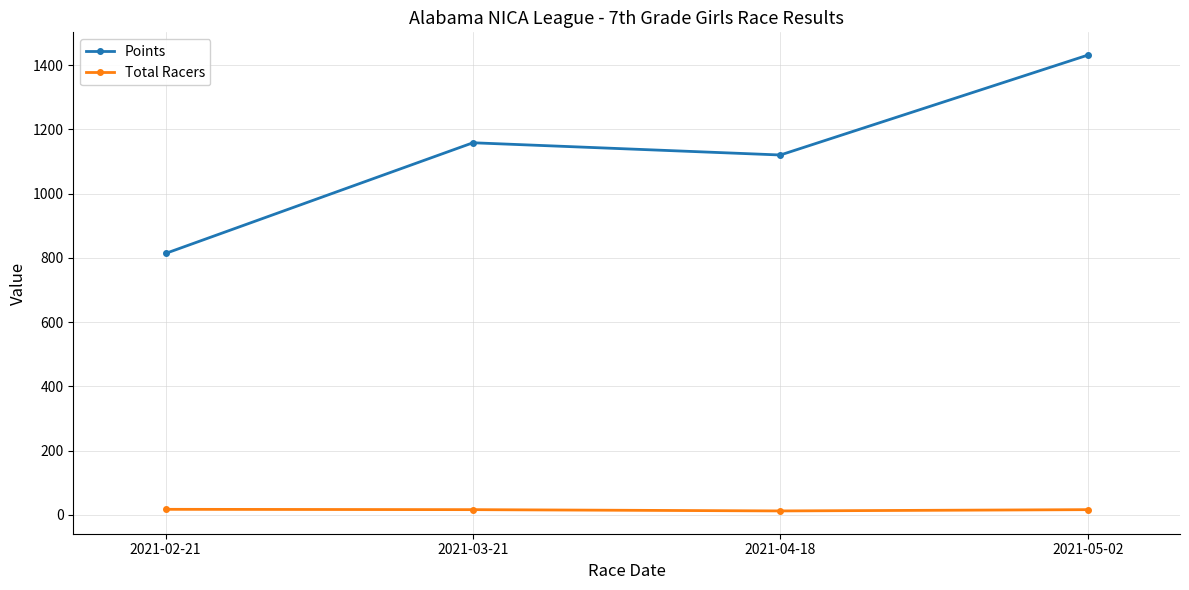

The Total Racers series shows 17.0 at 2021-02-21. True or false?

True